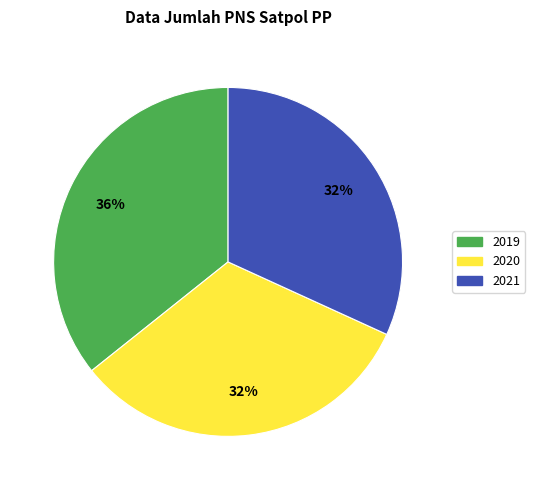

Which has a higher value, 2019 or 2021?

2019